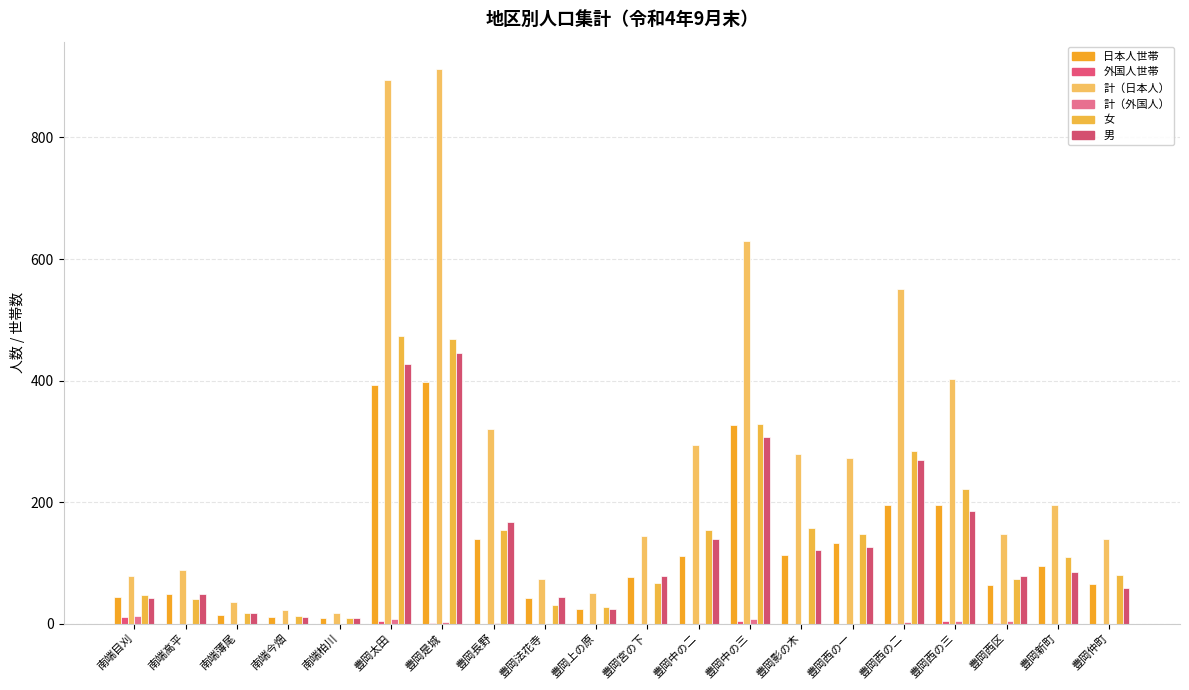

Does the chart contain stacked bars?

No